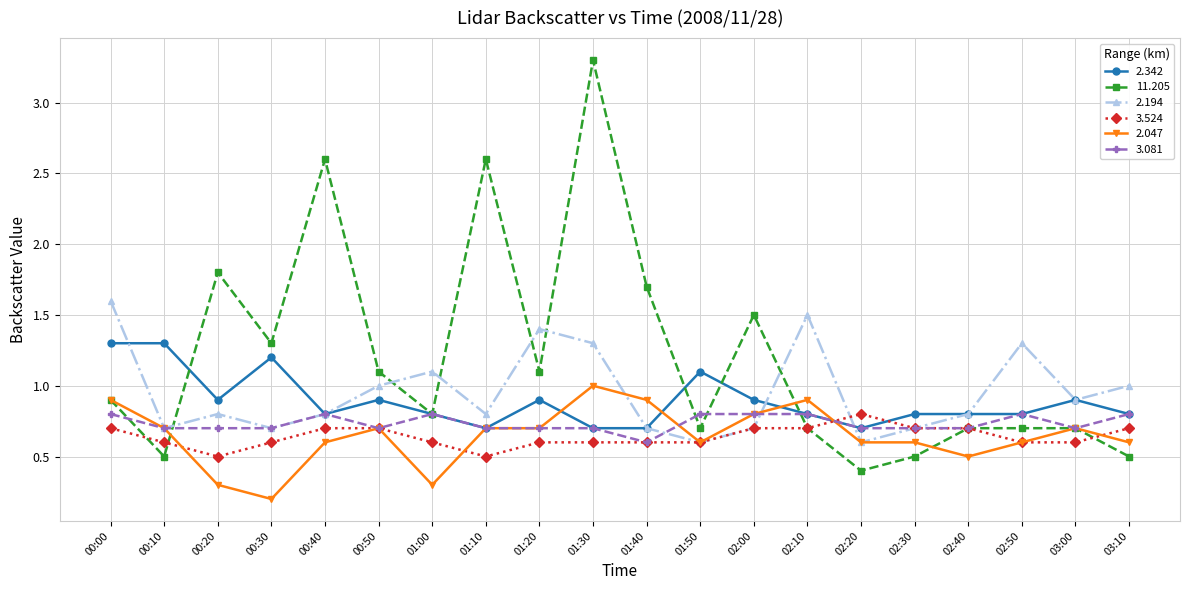

Which series changed the most between 02:10 and 02:20?

2.194